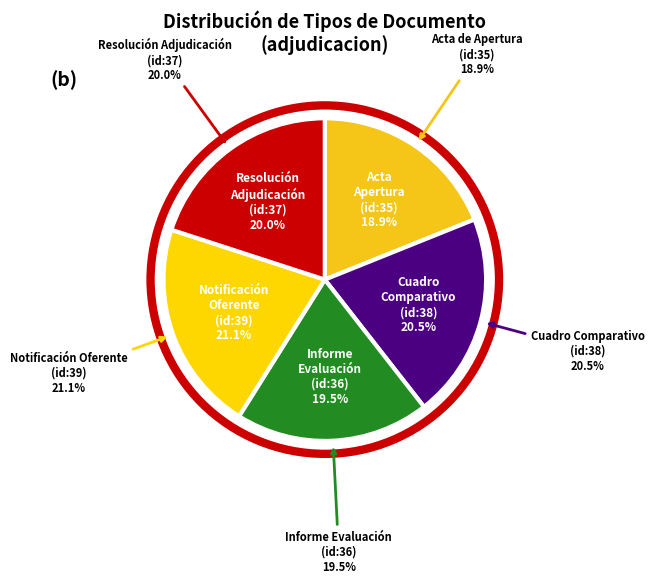

What portion of the pie excludes Acta de Apertura?

81.1%